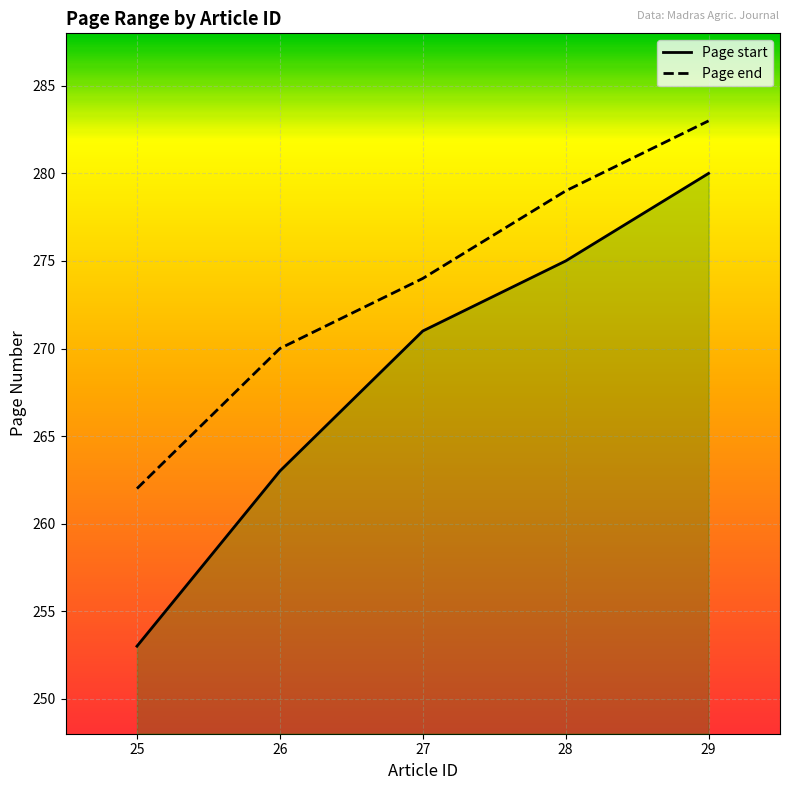

Which has a higher value, 27 or 26?

27